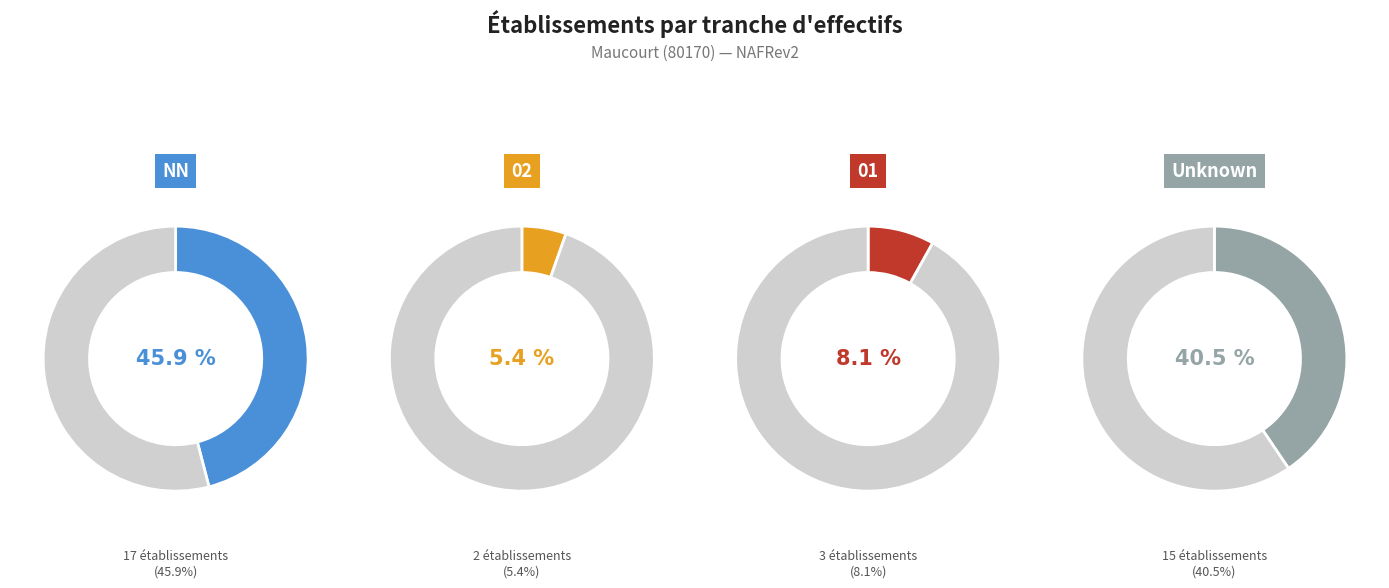

What is the change in value from NN to 02?

-15